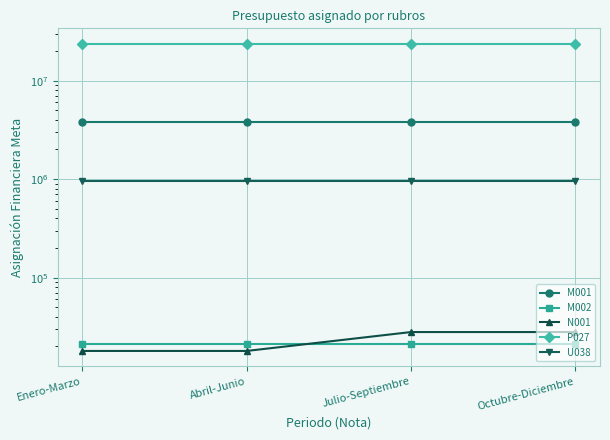

What is the label of the 1st point from the left?

Enero-Marzo